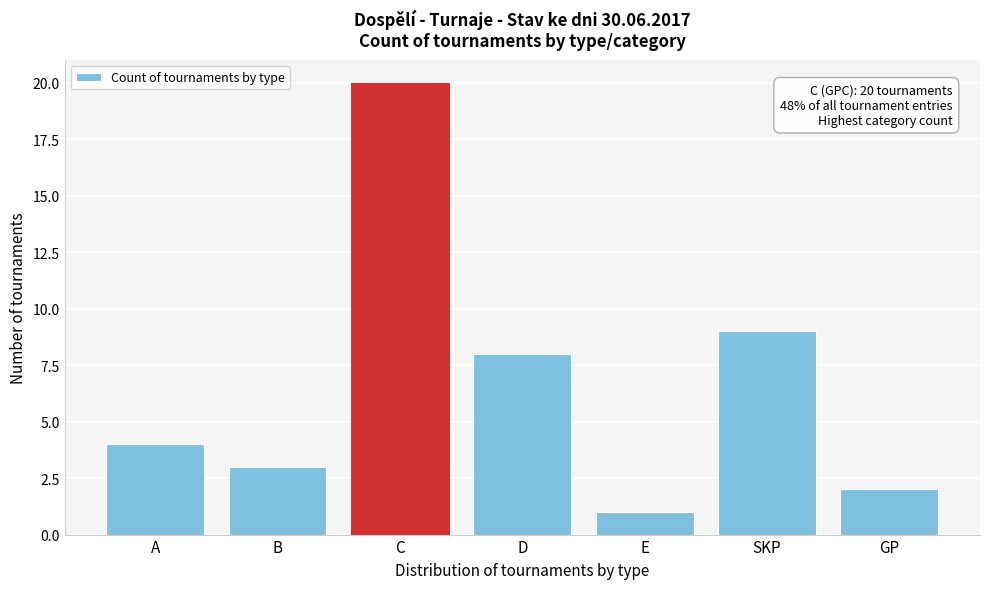

Reading right to left, extract all data points from this chart.

2	9	1	8	20	3	4